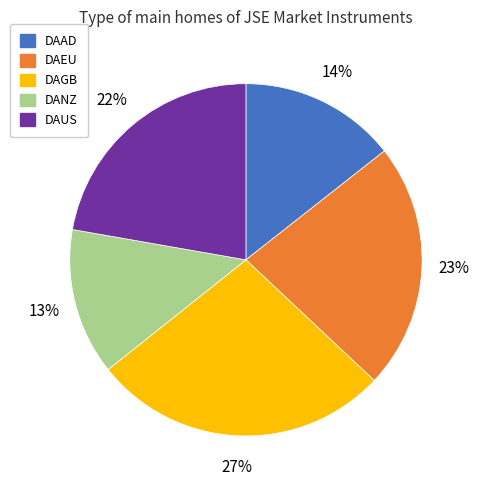

To the nearest percent, what is the difference between the largest and smallest slice percentages?

14%